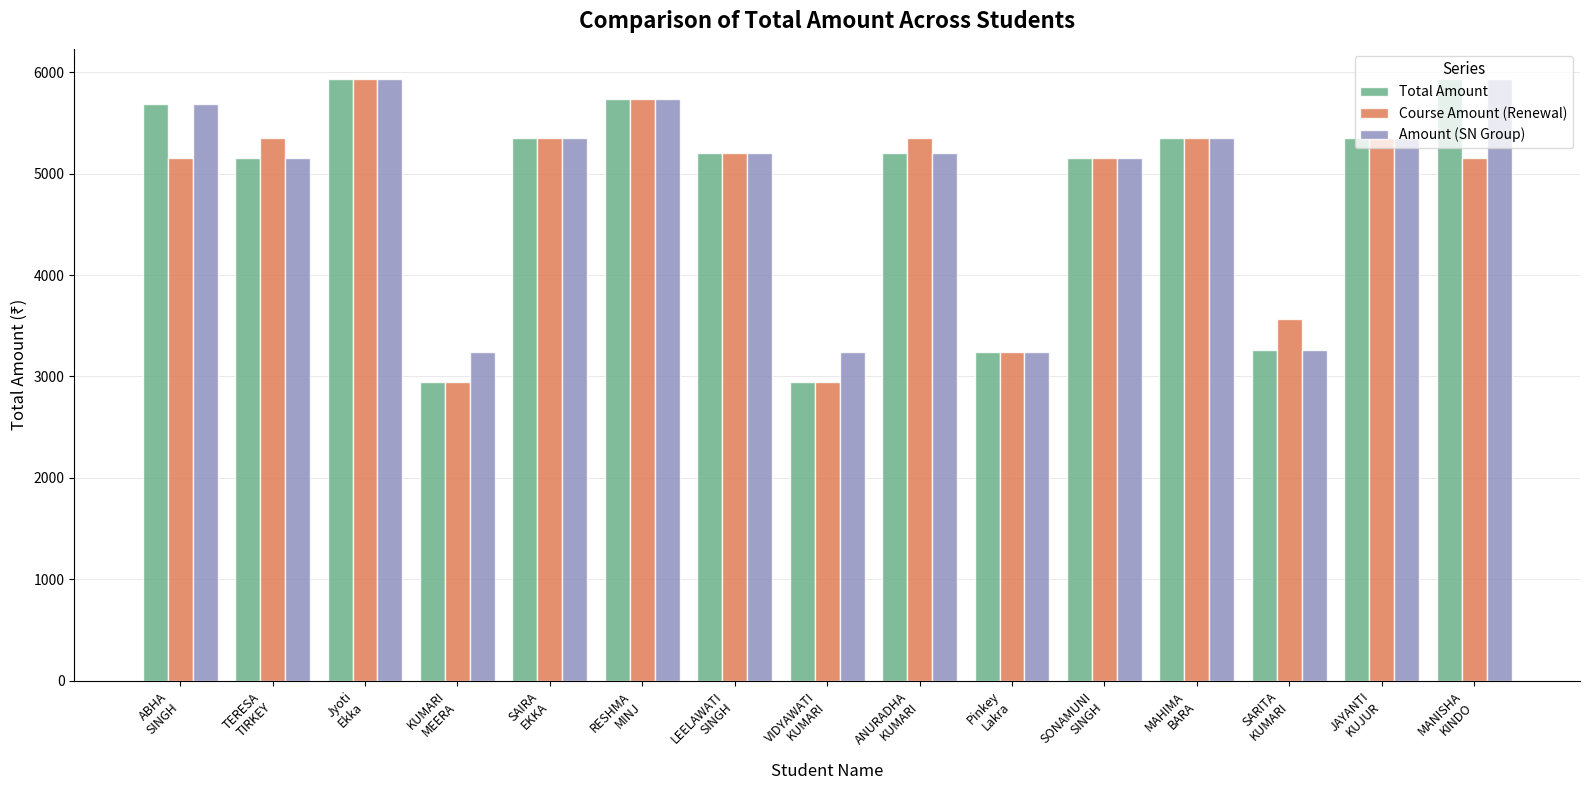

How many bars are there in total?

45